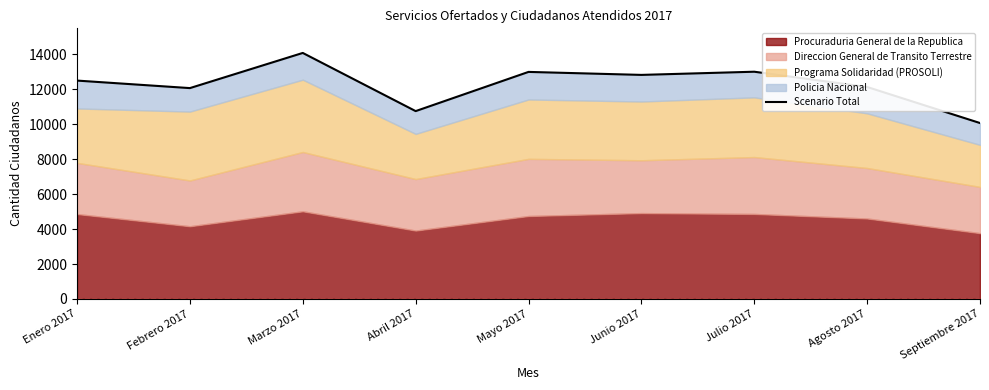

What is the label of the 6th point from the left?

Junio 2017